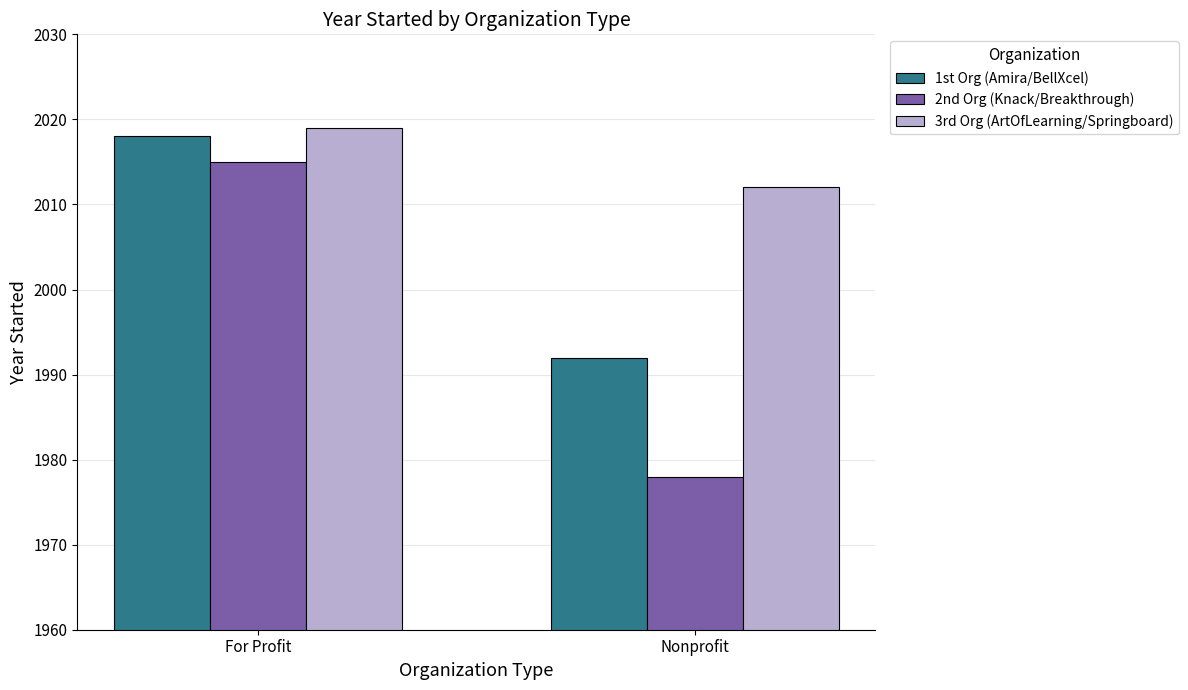

What is the difference between the highest and lowest values at Nonprofit?

34